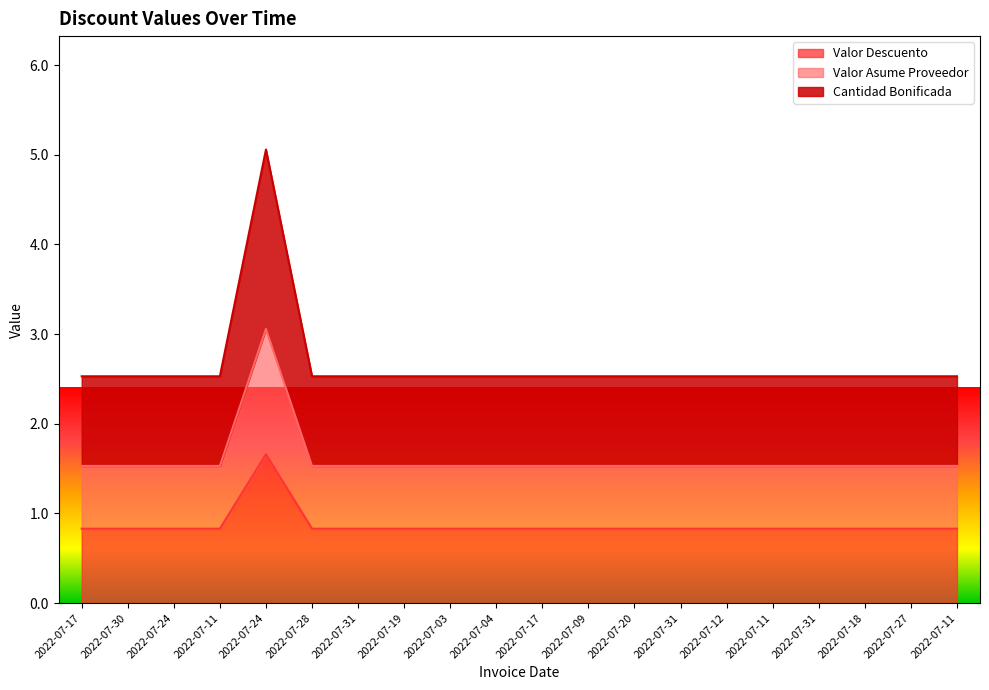

What is the highest value of the Cantidad Bonificada series?

5.1